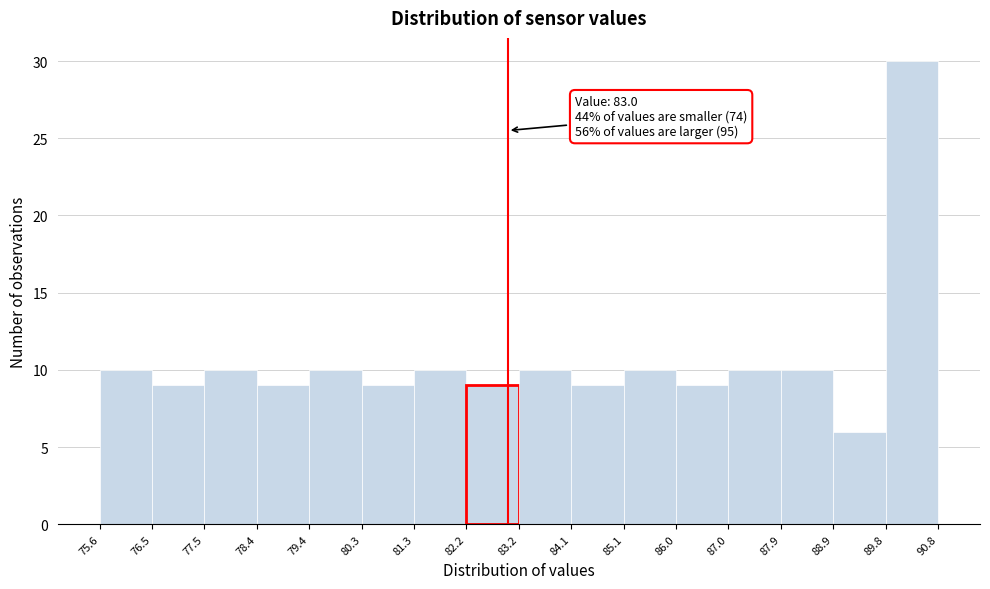

Which range on the x-axis has the tallest bar?

89.8 to 90.8